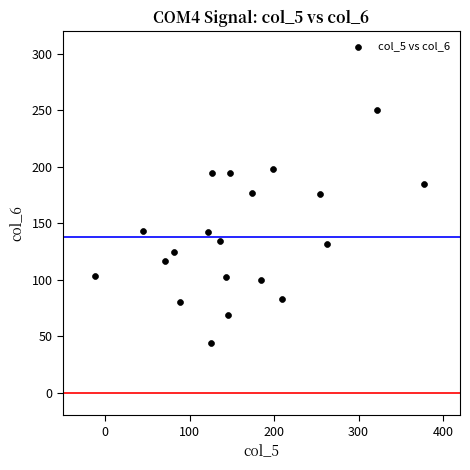

What is the range of Y values (max minus min)?

206